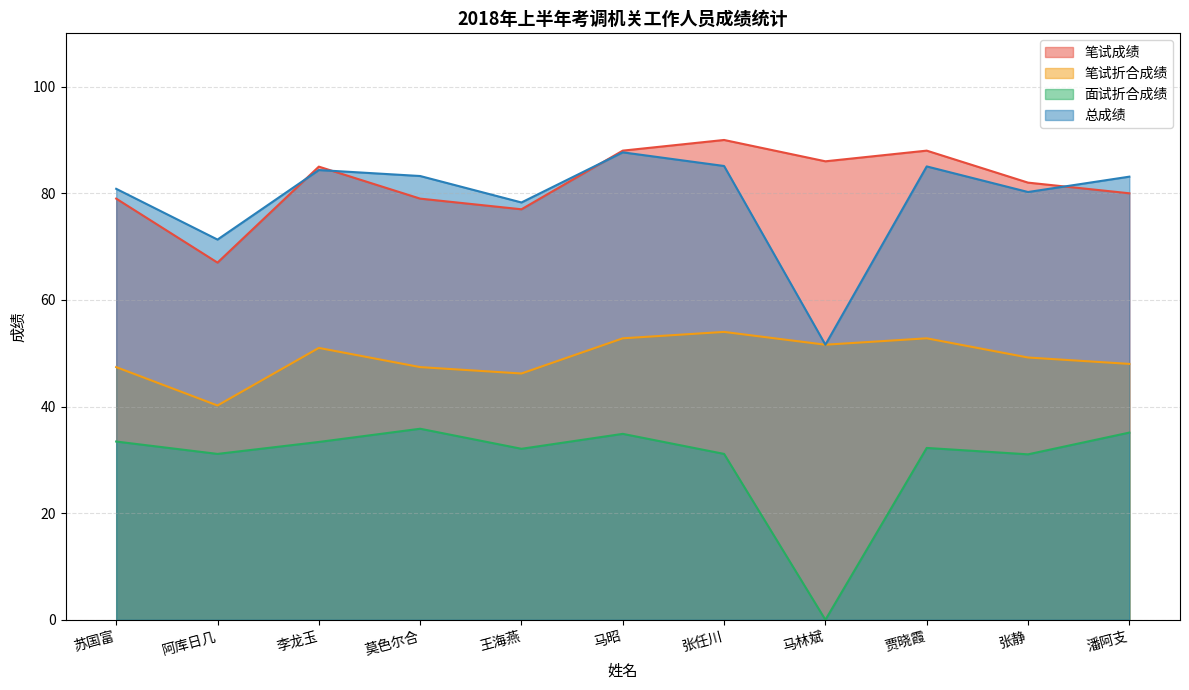

What is the sum of the 笔试折合成绩 values at 马林斌 and 苏国富?

99.0